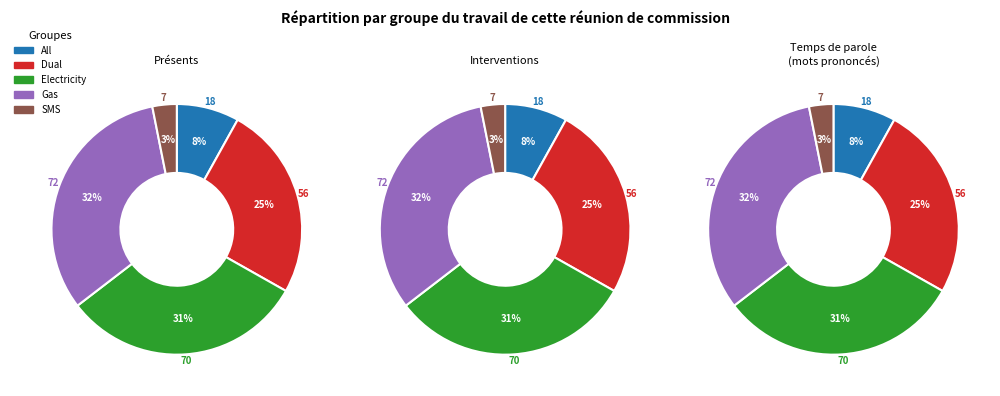

To the nearest percent, what portion does Gas represent?

32%